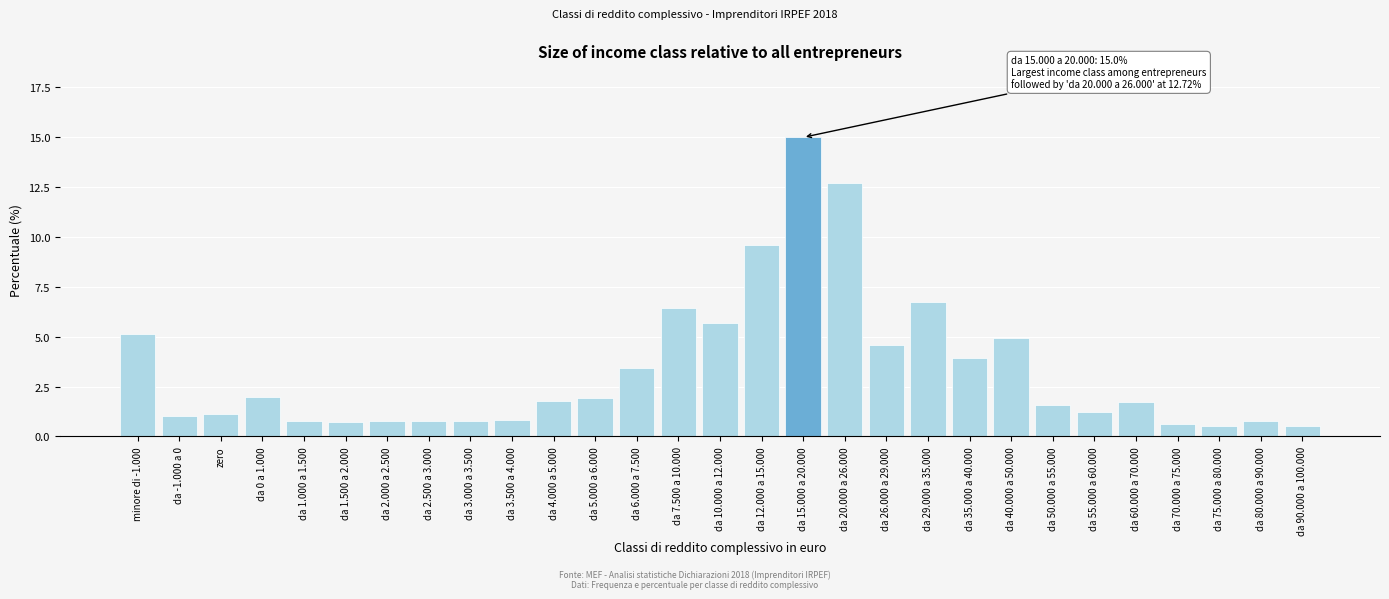

What is the greatest value displayed?

15.0